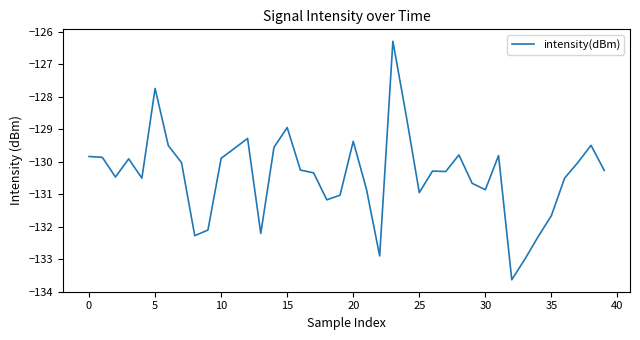

What is the difference between the maximum and minimum values?

7.3